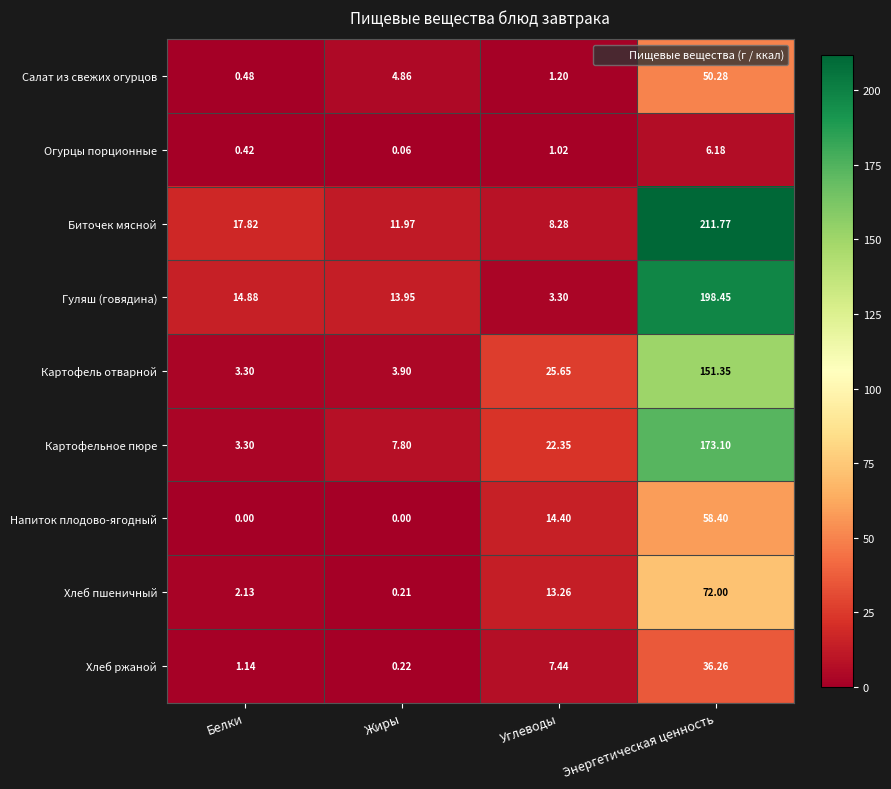

At which category does the chart reach its peak across all series?

Энергетическая ценность